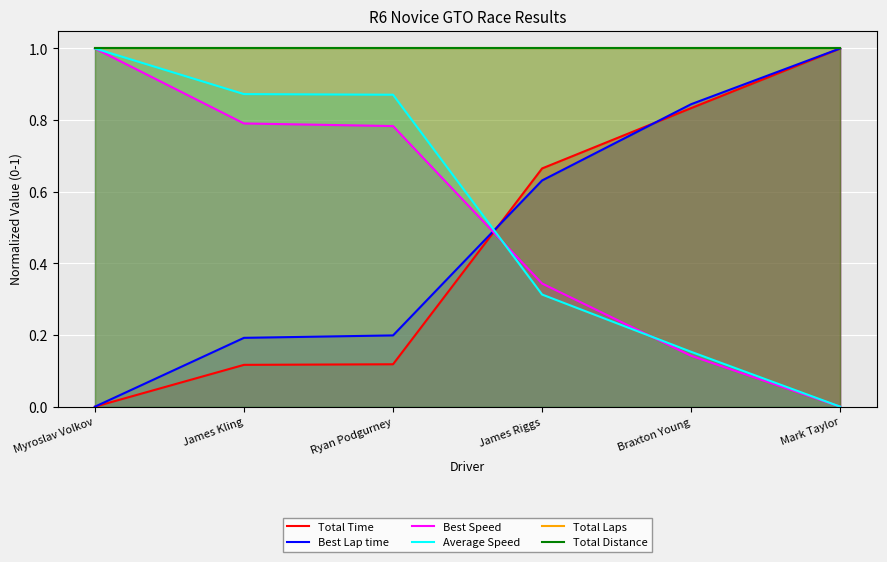

Reading left to right, what are all the values shown in this chart?

Total Time: 0.0	0.1	0.1	0.7	0.8	1.0
Best Lap time: 0.0	0.2	0.2	0.6	0.8	1.0
Best Speed: 1.0	0.8	0.8	0.3	0.1	0.0
Average Speed: 1.0	0.9	0.9	0.3	0.2	0.0
Total Laps: 1.0	1.0	1.0	1.0	1.0	1.0
Total Distance: 1.0	1.0	1.0	1.0	1.0	1.0